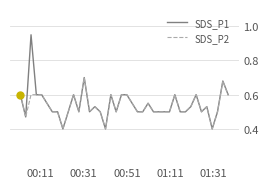

List the series in order of their peak value, highest first.

SDS_P1, SDS_P2